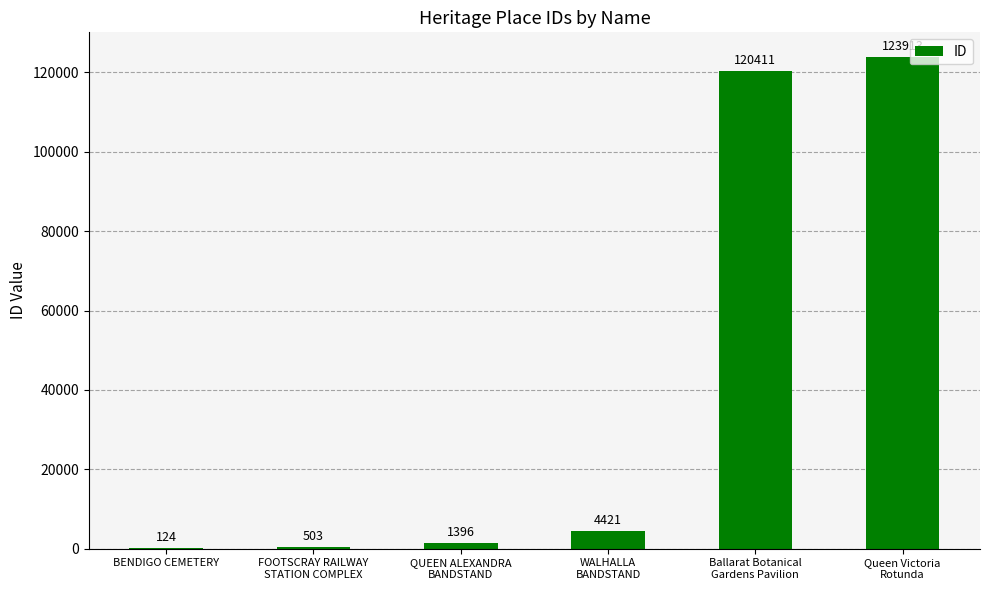

What is the sum of all values?

250768